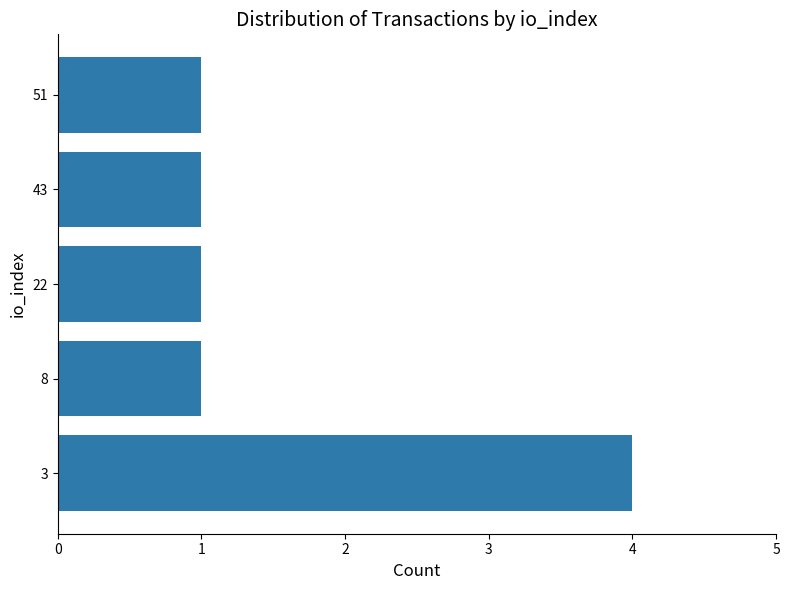

Reading bottom to top, extract all data points from this chart.

4	1	1	1	1